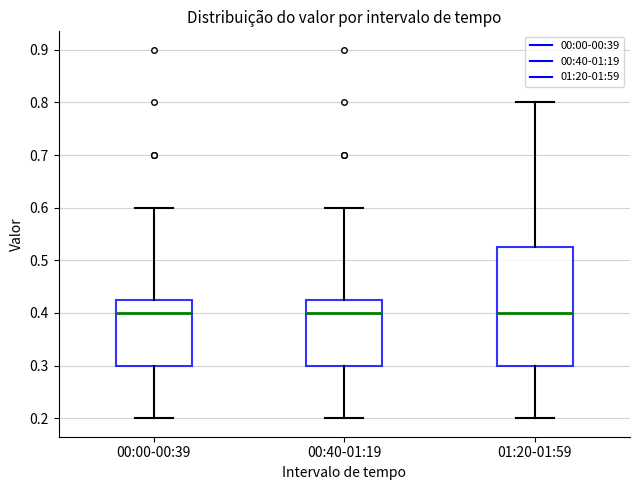

Which box is the tallest, from its lower edge to its upper edge?

01:20-01:59